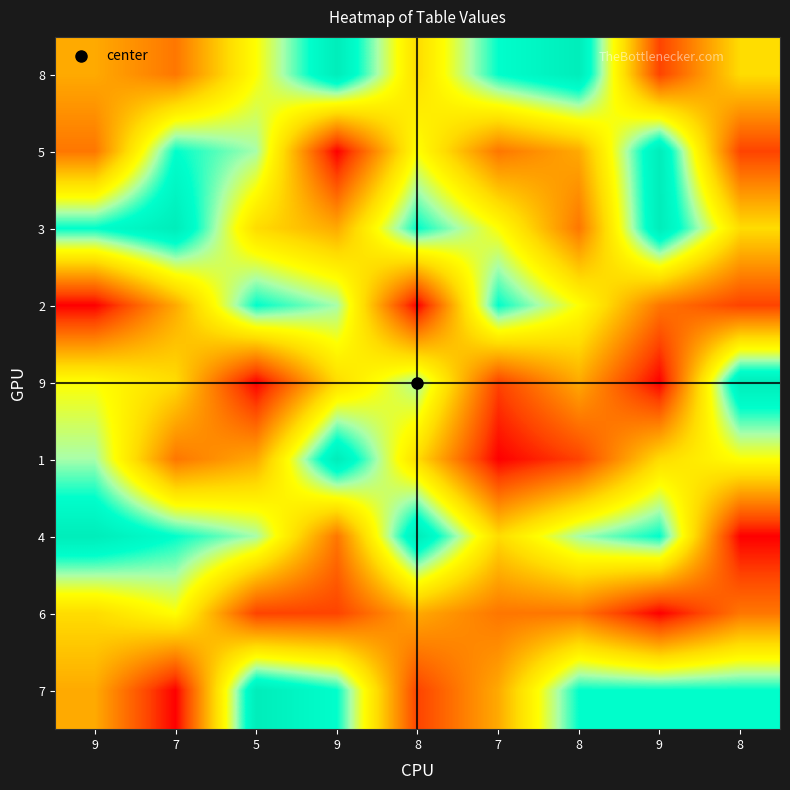

What is the greatest value displayed?

9